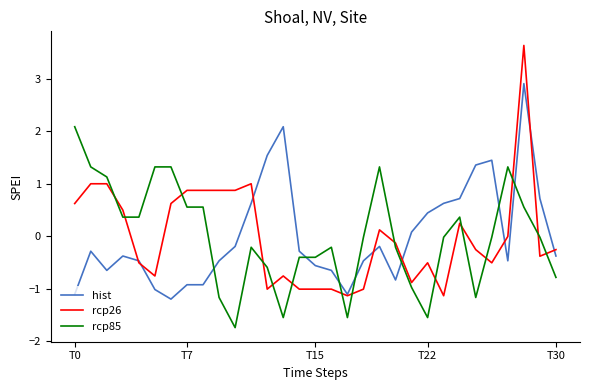

After their last crossing, which series has the higher values: rcp85 or hist?

hist